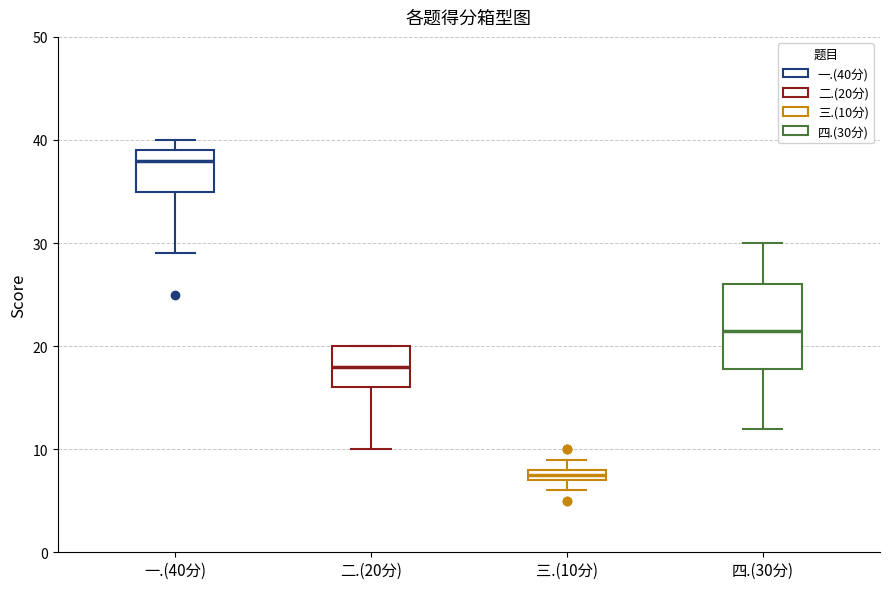

Which box's median line is the lowest?

三.(10分)